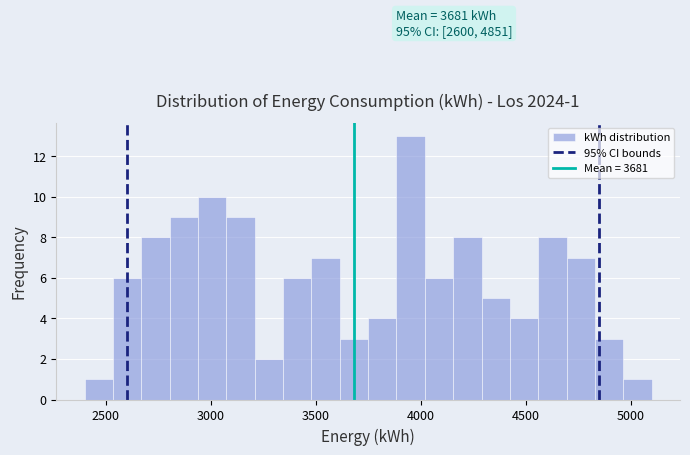

Read against the x-axis, roughly where is the centre of the tallest bar?

3950